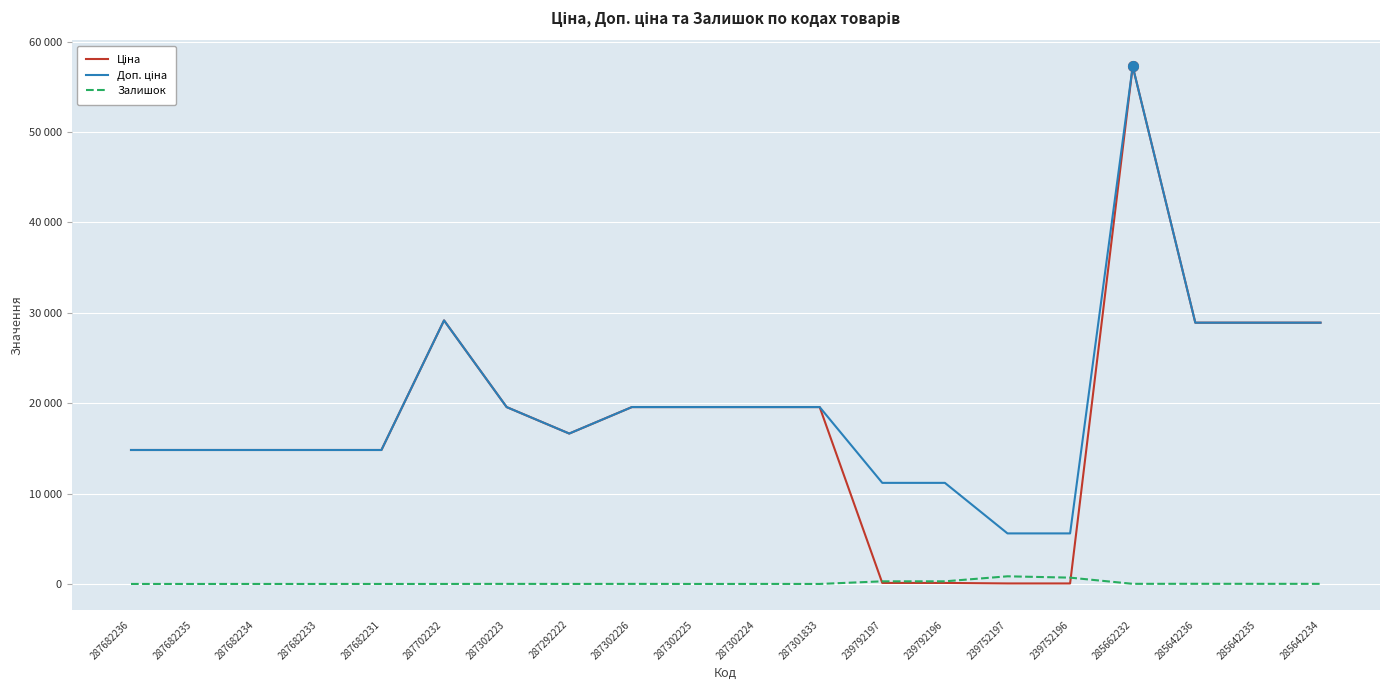

Is this an area chart (filled region under the line)?

No